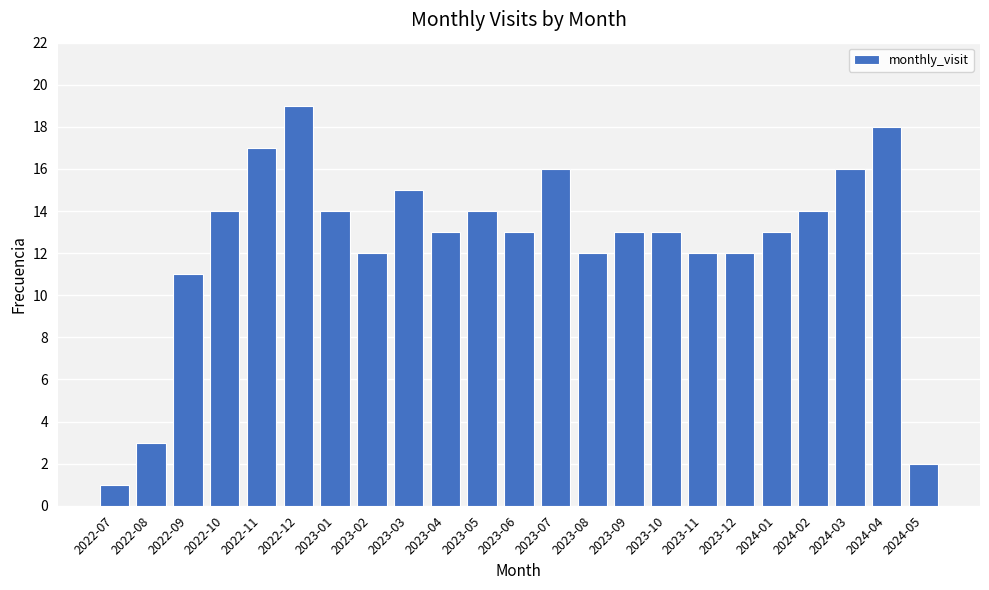

Count the number of data series in this chart.

1